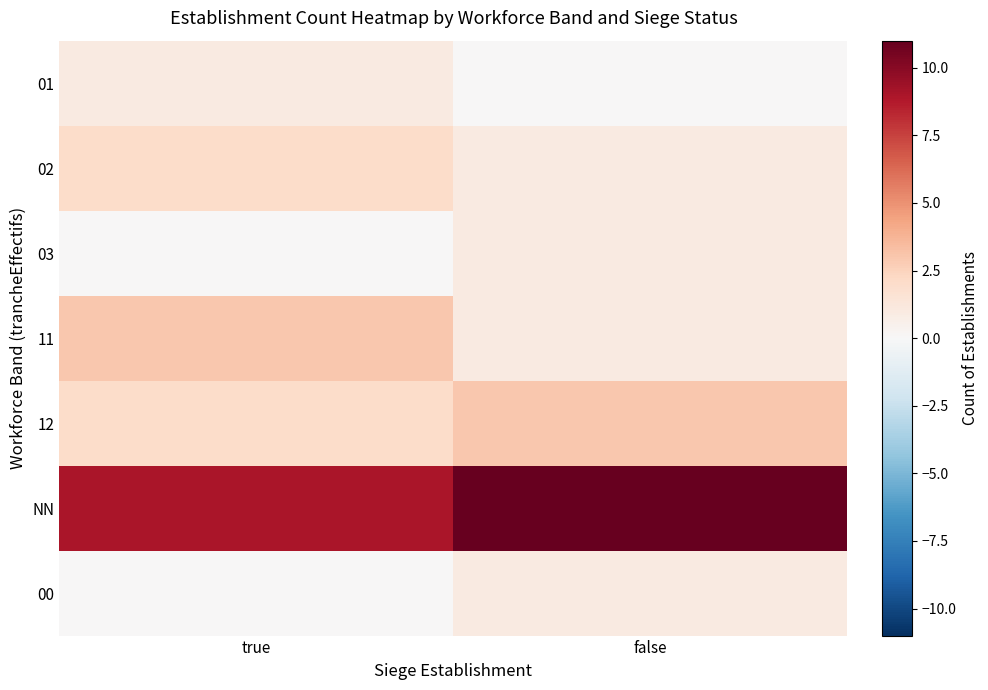

At how many categories does at least one series exceed 4?

2